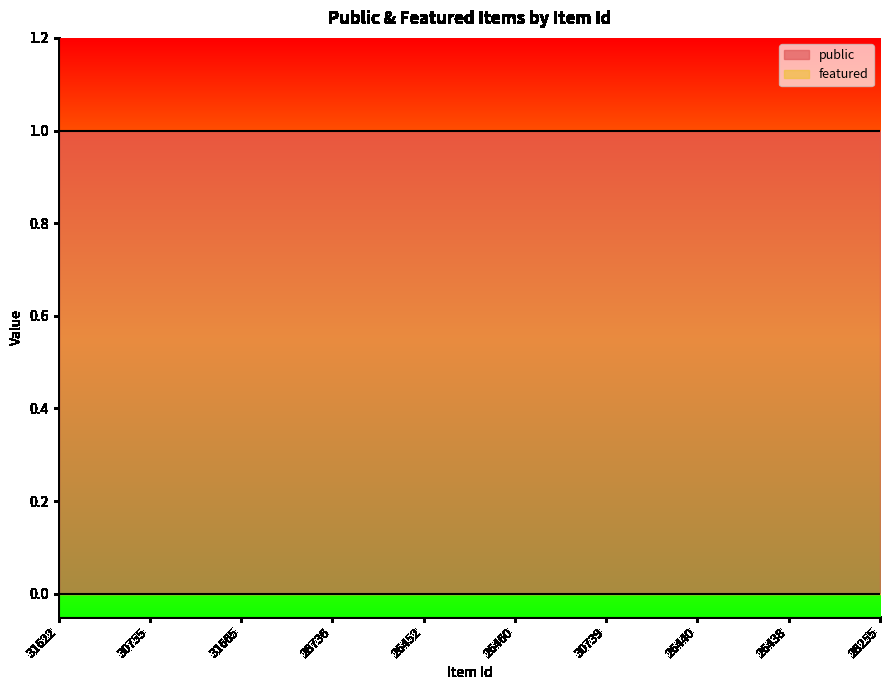

What are all the series names shown in the legend?

public, featured